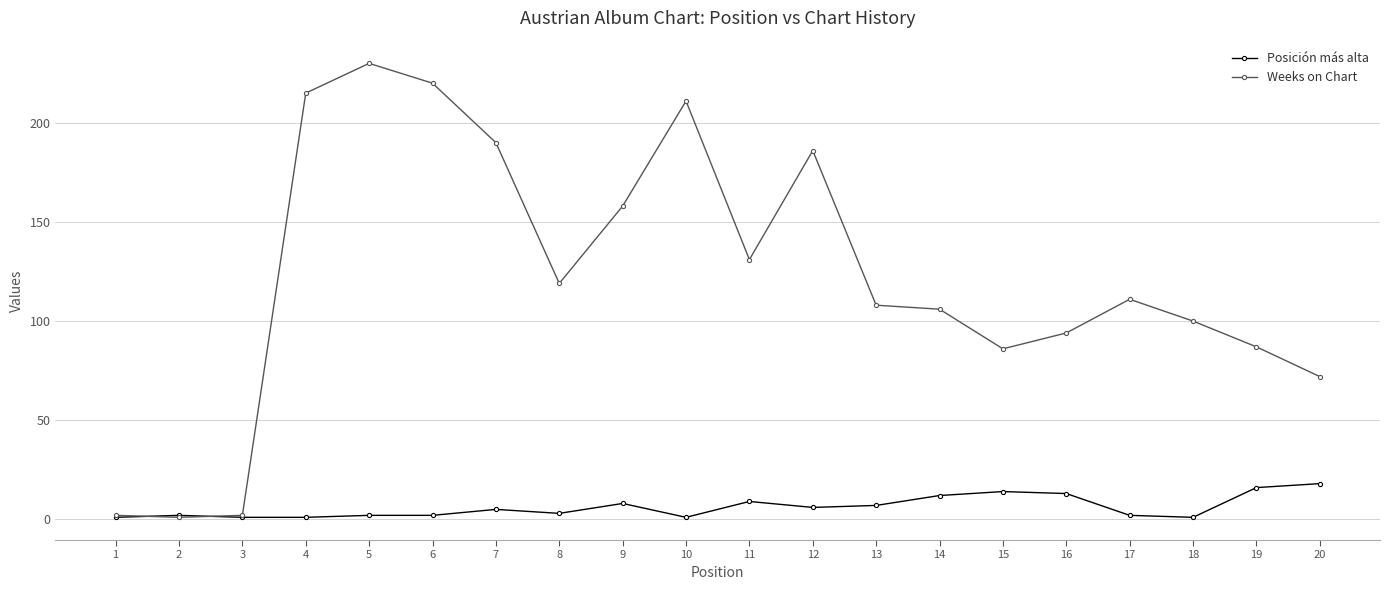

True or false: Posición más alta has more than 0 interior local peaks.

True